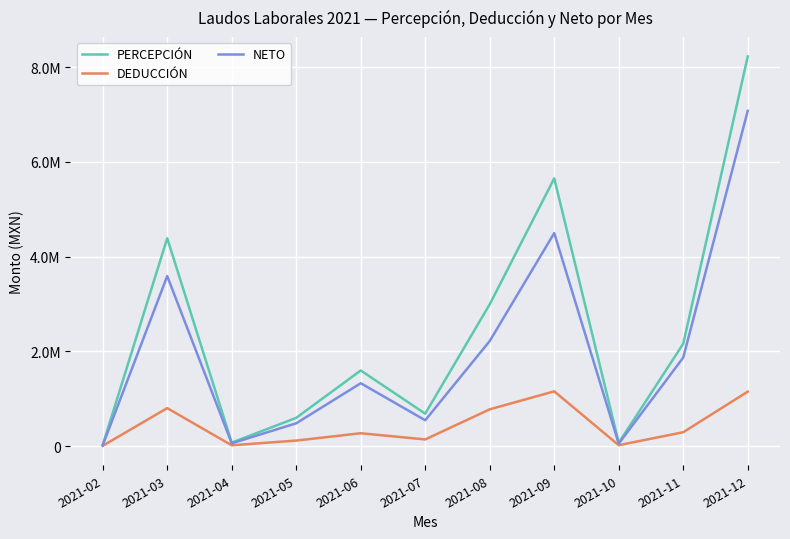

Read the PERCEPCIÓN value at 2021-06.

1594553.6